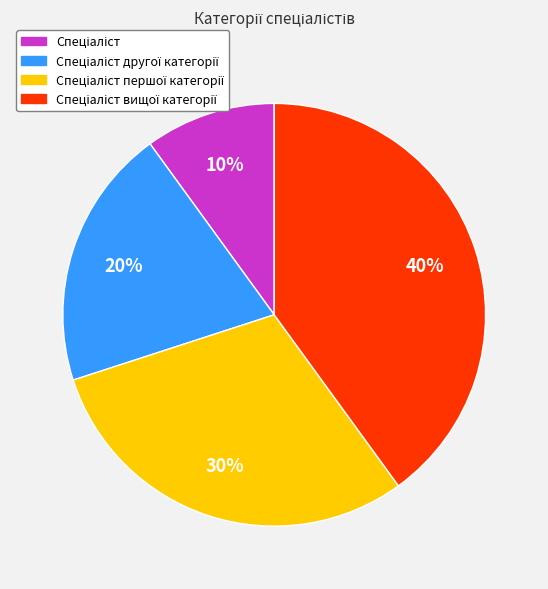

How many slices are in this pie chart?

4